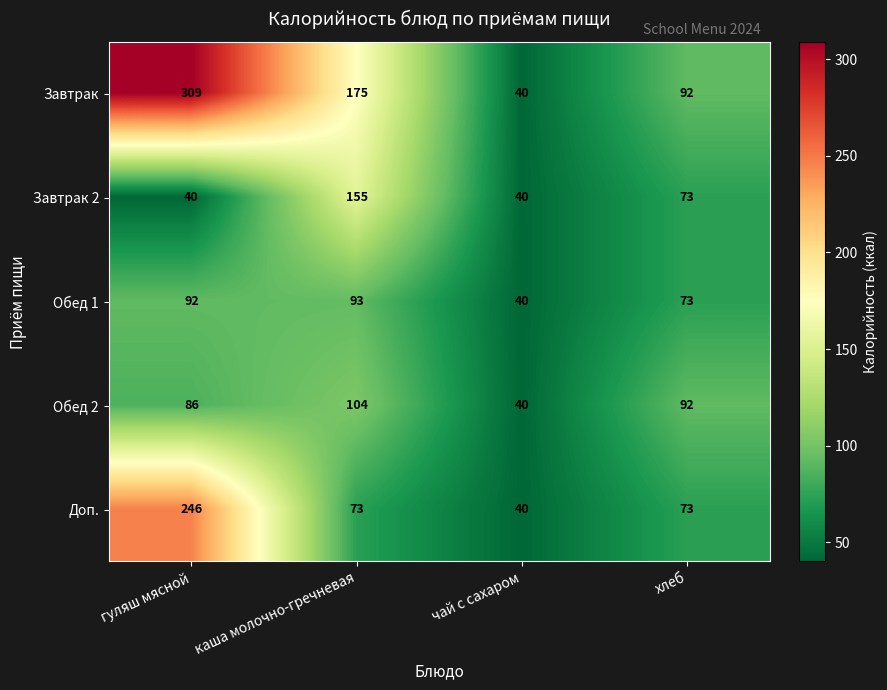

Which series has the widest spread of values?

Завтрак